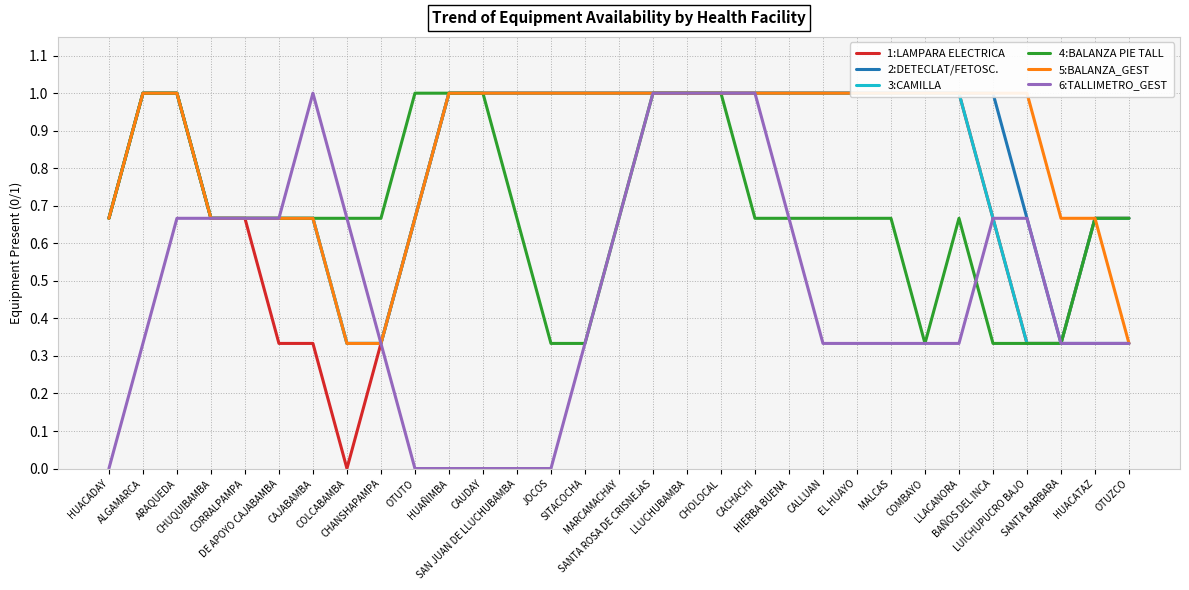

List the labels in order of 2:DETECLAT/FETOSC. value, smallest first.

COLCABAMBA, CHANSHAPAMPA, SANTA BARBARA, HUACATAZ, OTUZCO, HUACADAY, CHUQUIBAMBA, CORRALPAMPA, DE APOYO CAJABAMBA, CAJABAMBA, OTUTO, LUICHUPUCRO BAJO, ALGAMARCA, ARAQUEDA, HUAÑIMBA, CAUDAY, SAN JUAN DE LLUCHUBAMBA, JOCOS, SITACOCHA, MARCAMACHAY, SANTA ROSA DE CRISNEJAS, LLUCHUBAMBA, CHOLOCAL, CACHACHI, HIERBA BUENA, CALLUAN, EL HUAYO, MALCAS, COMBAYO, LLACANORA, BAÑOS DEL INCA